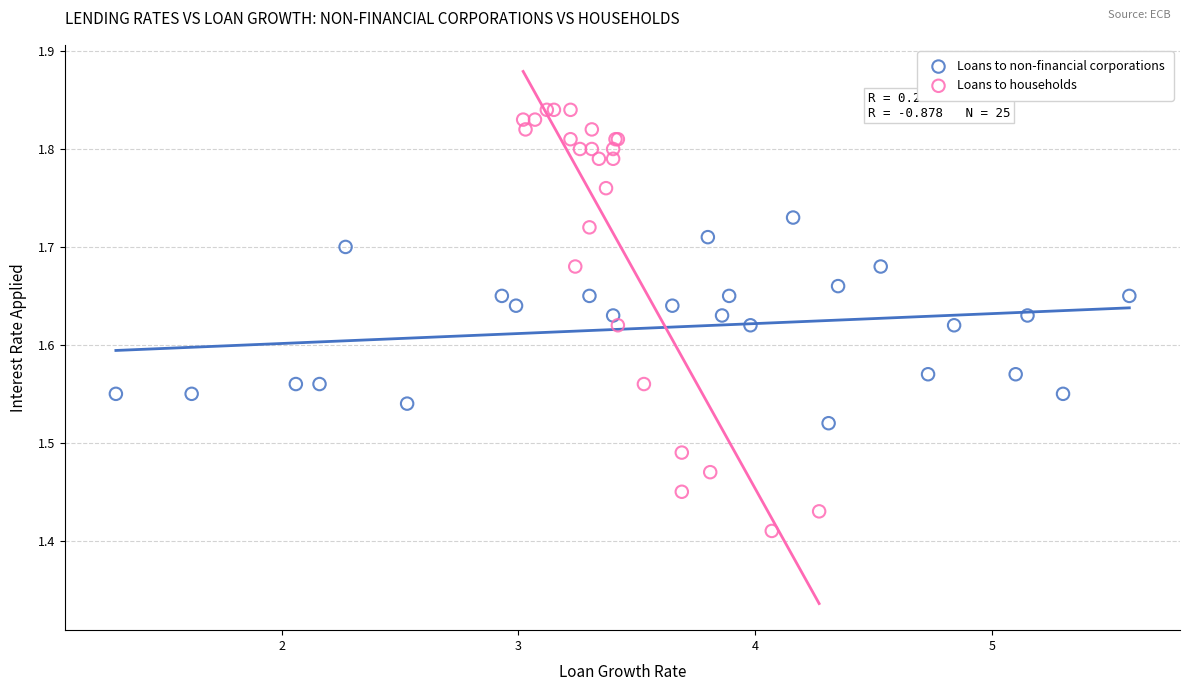

Which series has the largest Y range (max minus min)?

Loans to households